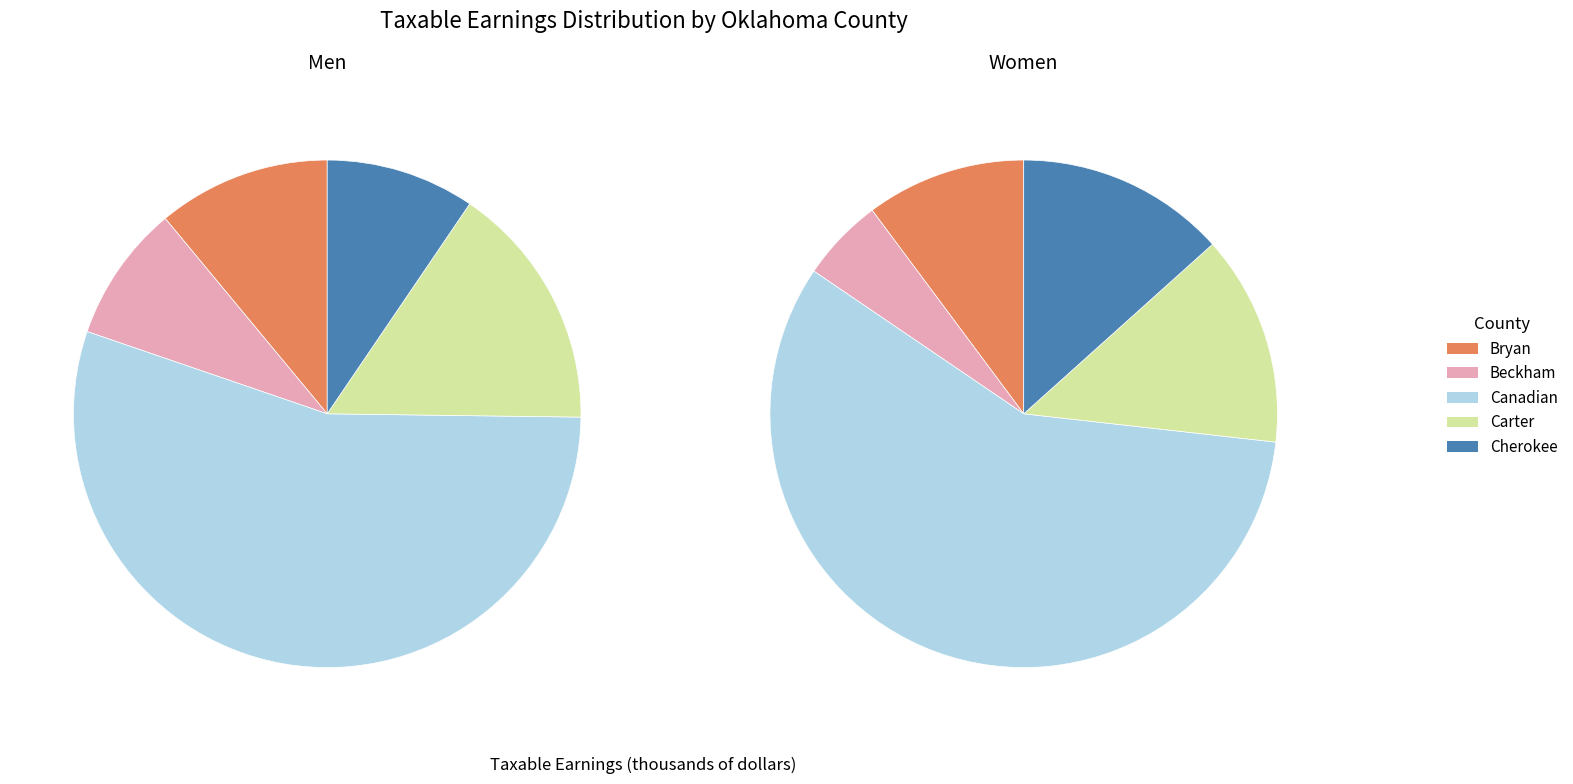

How many segments does this pie chart have?

10